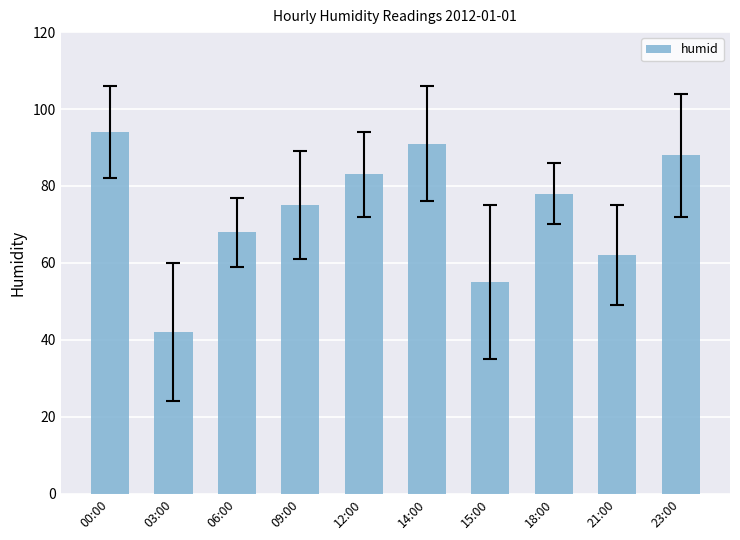

At which label does the data first exceed 78?

00:00